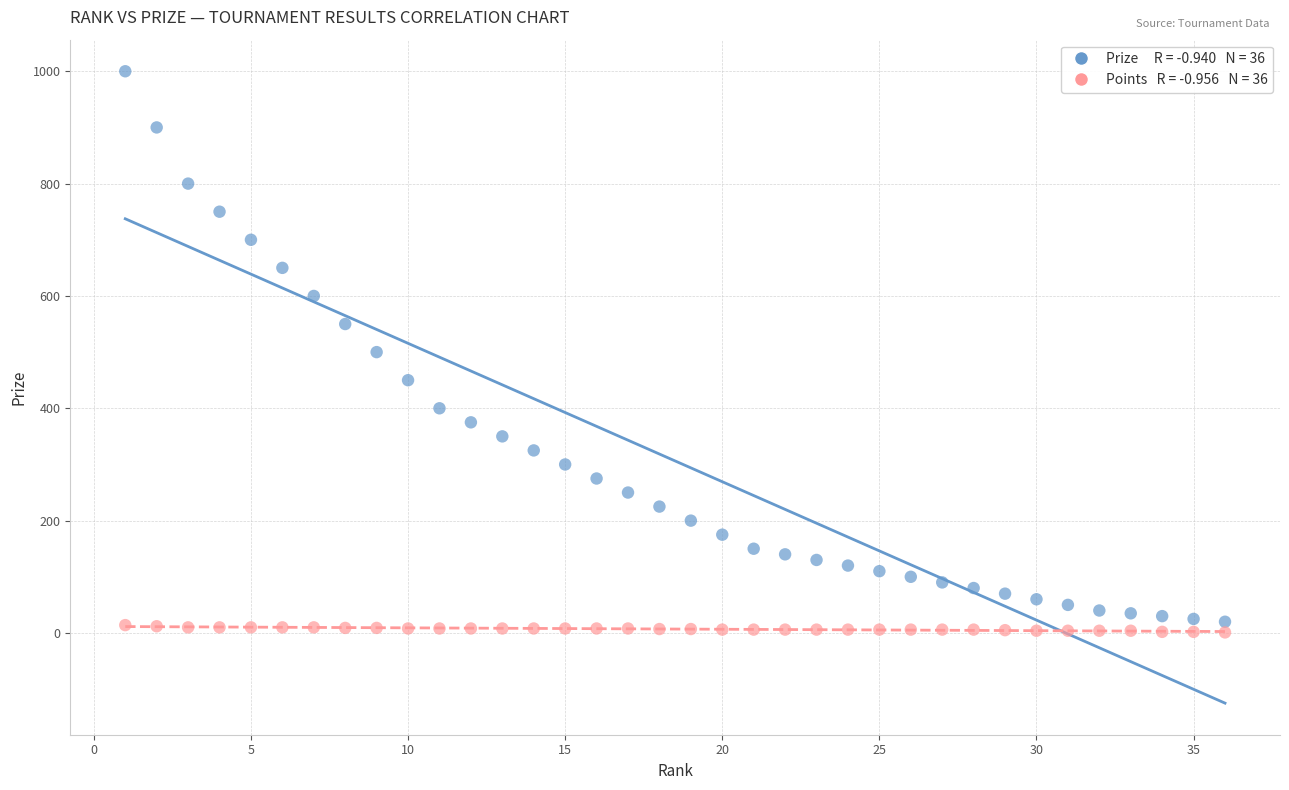

Across all data points, what is the range of Y values (max minus min)?

999